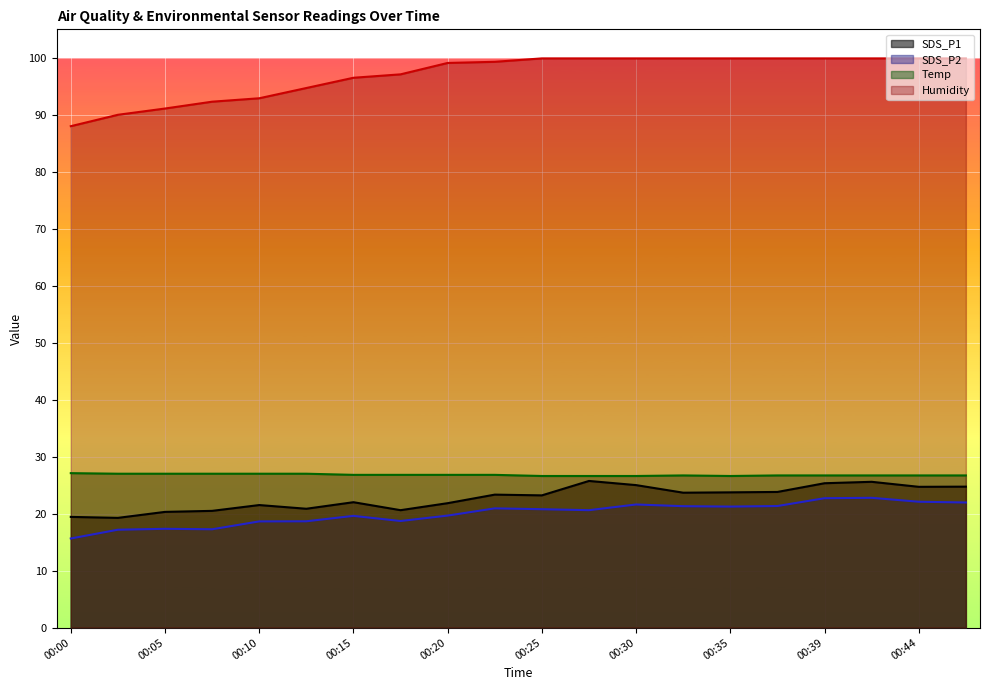

Between 00:39 and 00:27, which is larger?

00:27